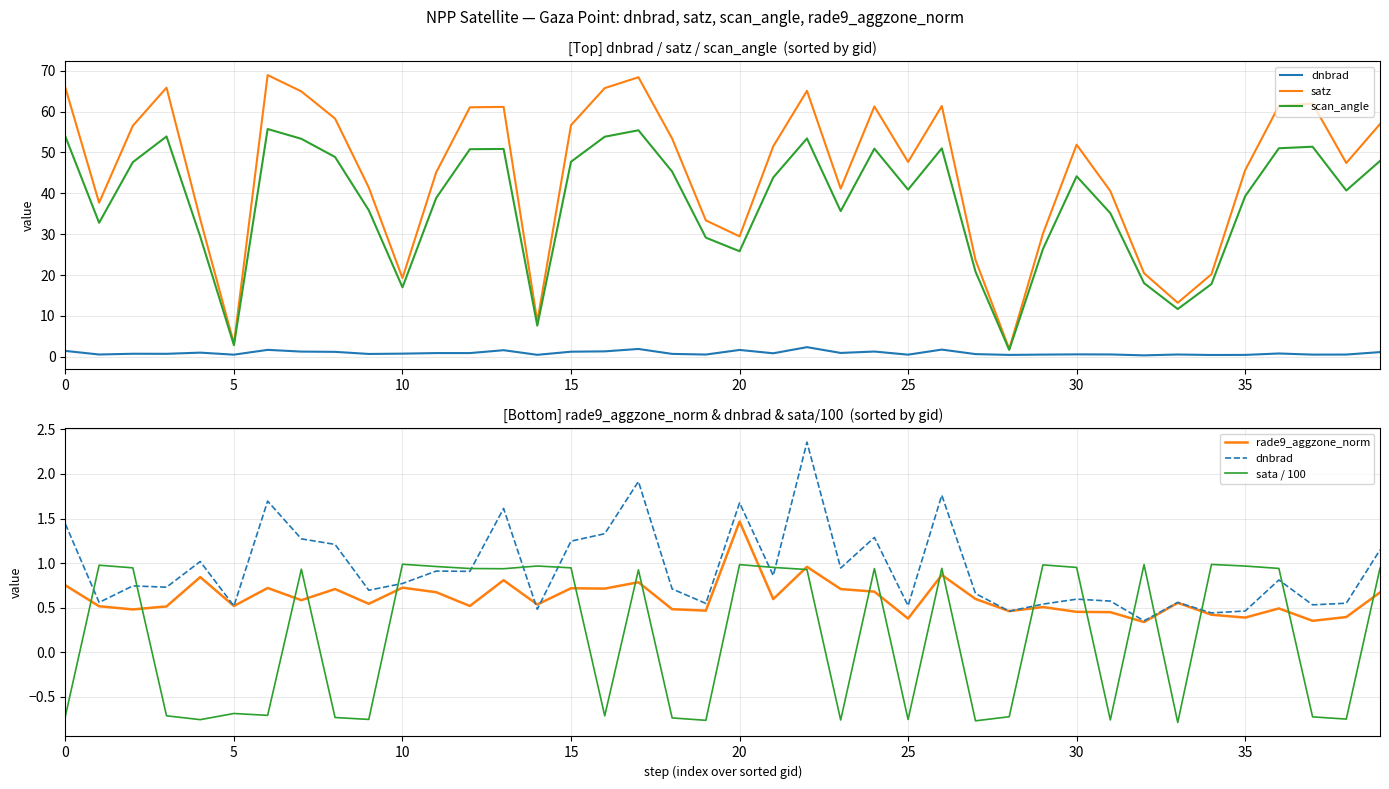

Count the number of categories in the chart.

40